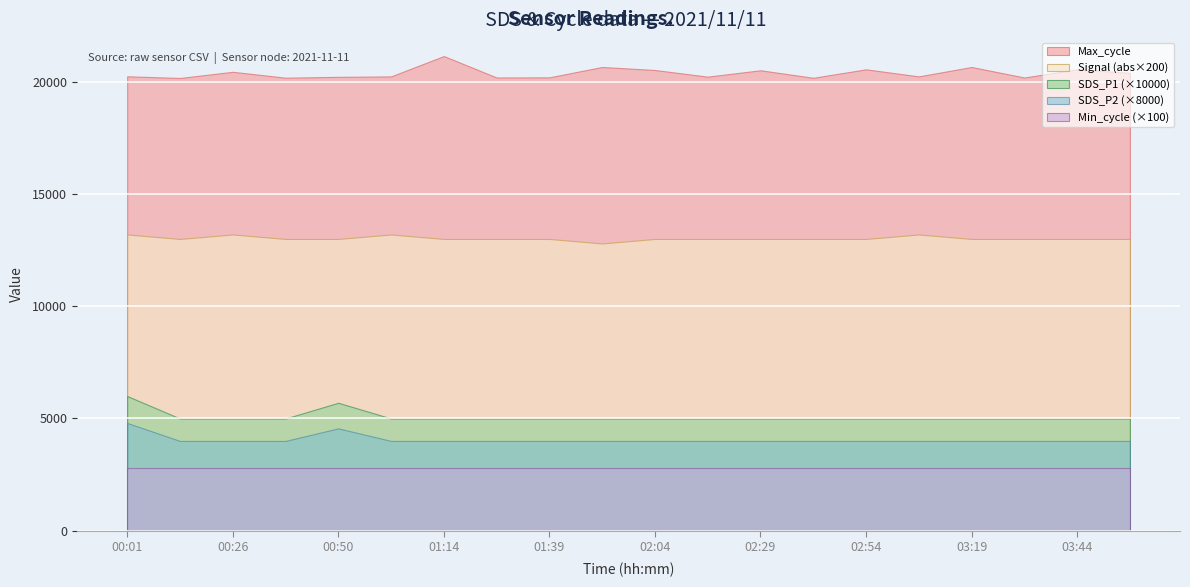

Which series changed the most between 00:38 and 03:19?

Max_cycle_scaled